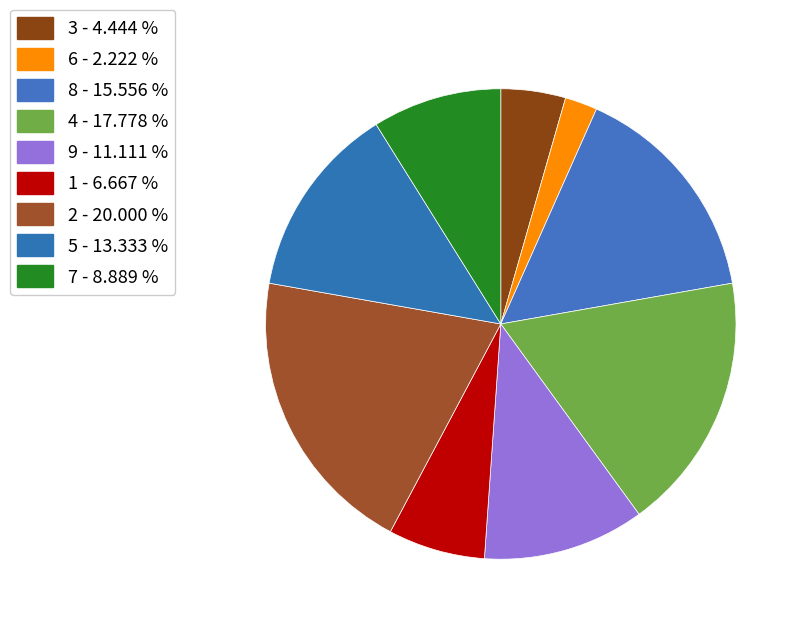

Count the number of slices in the pie.

9